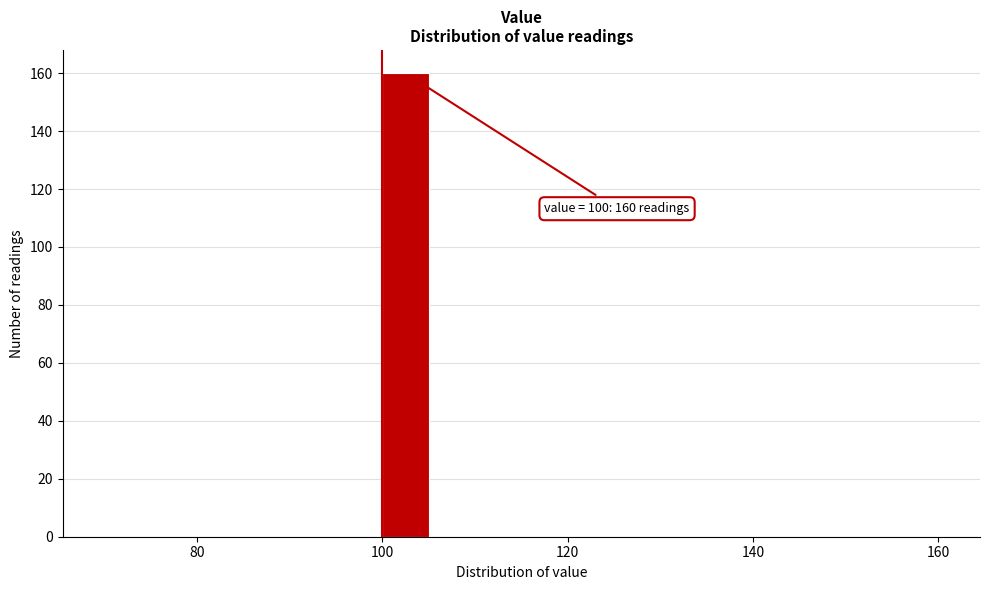

Read against the x-axis, roughly where is the centre of the tallest bar?

102